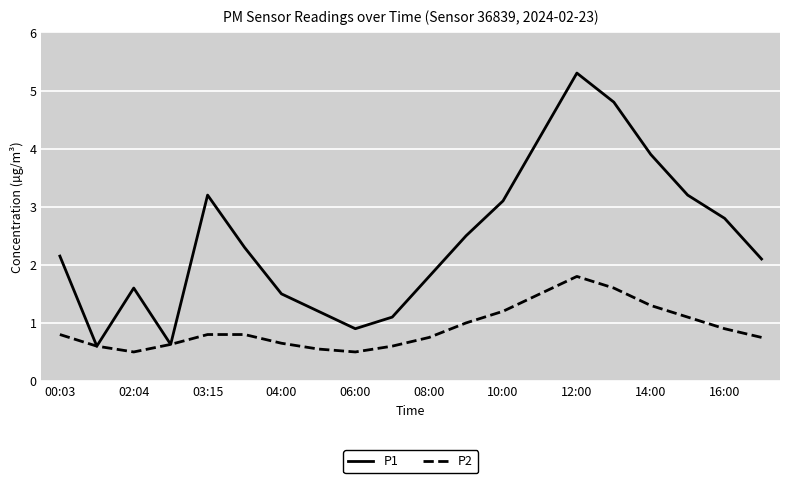

Rank the series by their average value, from lowest to highest.

P2, P1